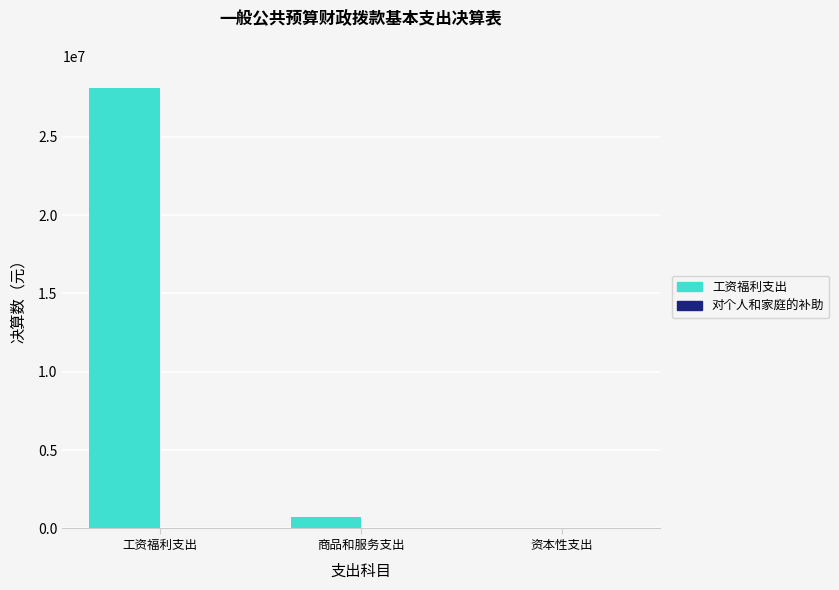

How many groups of bars are there?

3